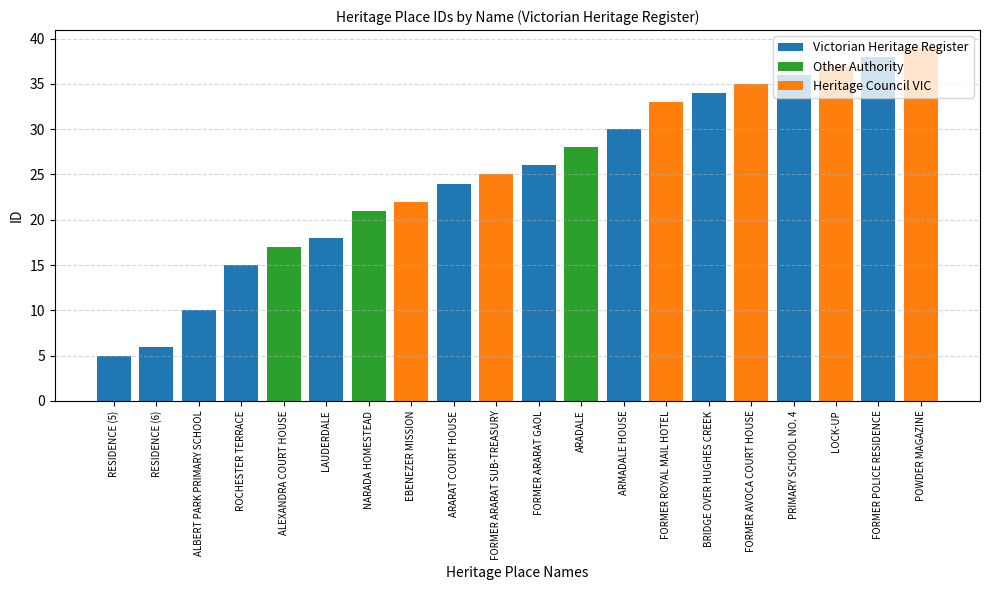

What is the greatest value displayed?

39